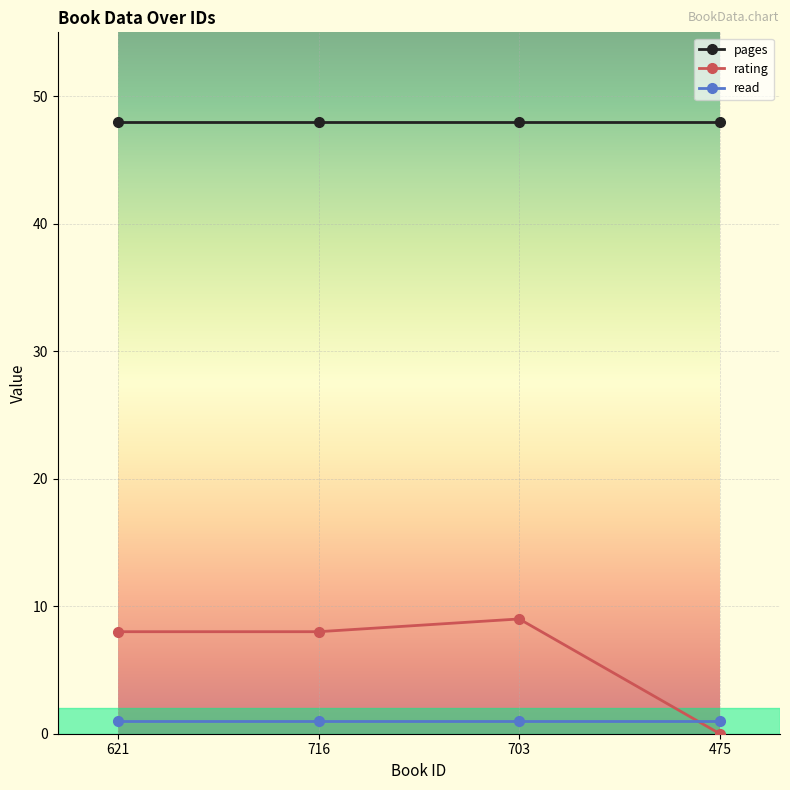

What is the spread (max minus min) of values at 716?

47